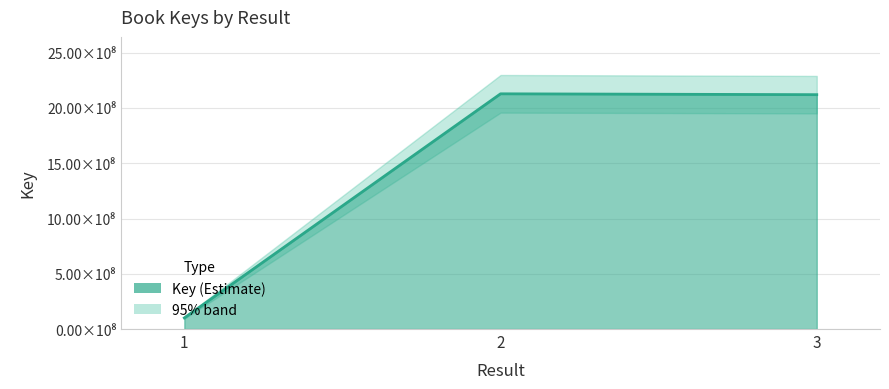

What is the sum of all values?

4349295106